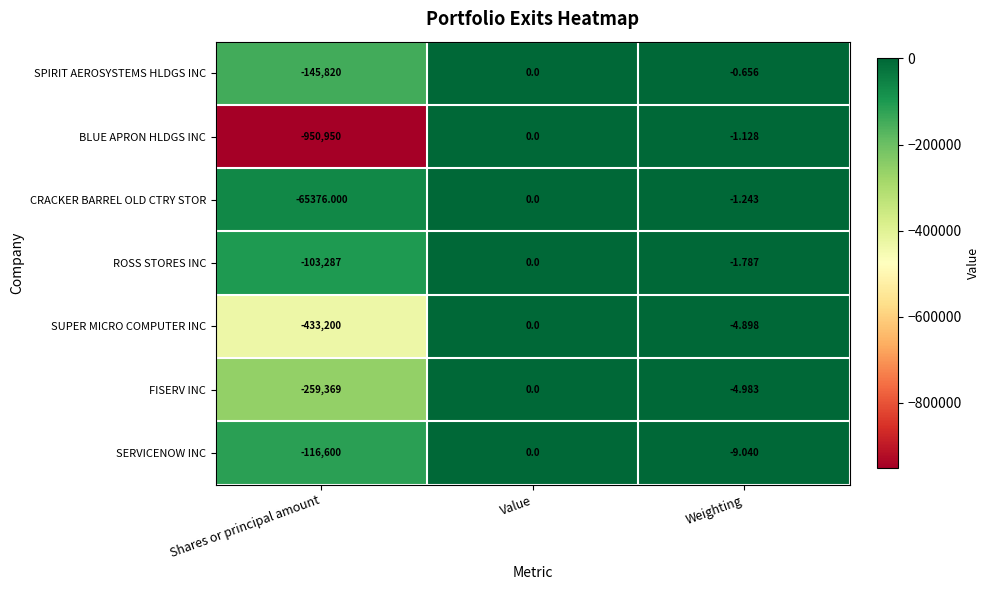

Which series has the largest range (max minus min)?

BLUE APRON HLDGS INC